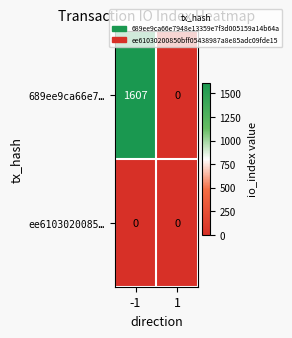

Which series has the widest spread of values?

689ee9ca66e7…